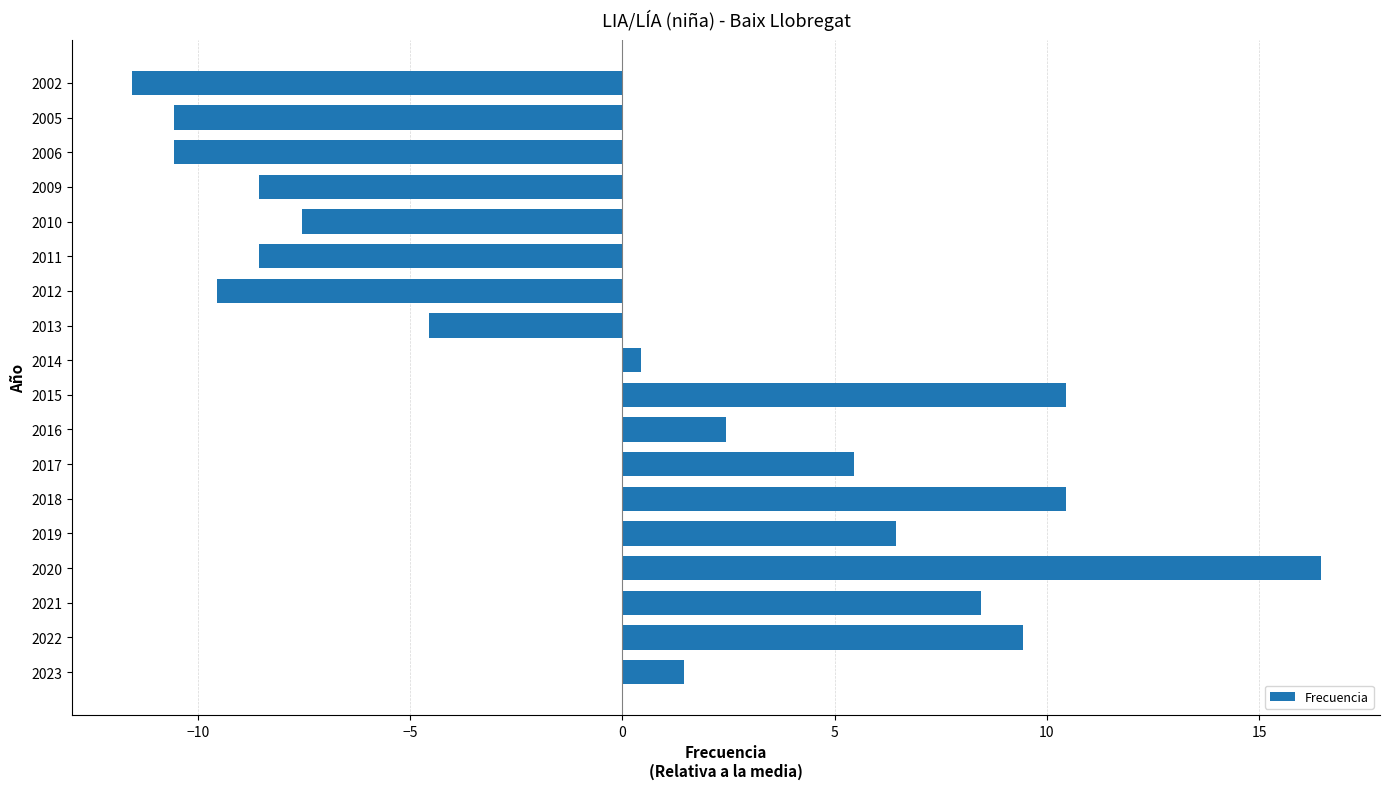

What is the change in value from 2013 to 2006?

-6.0